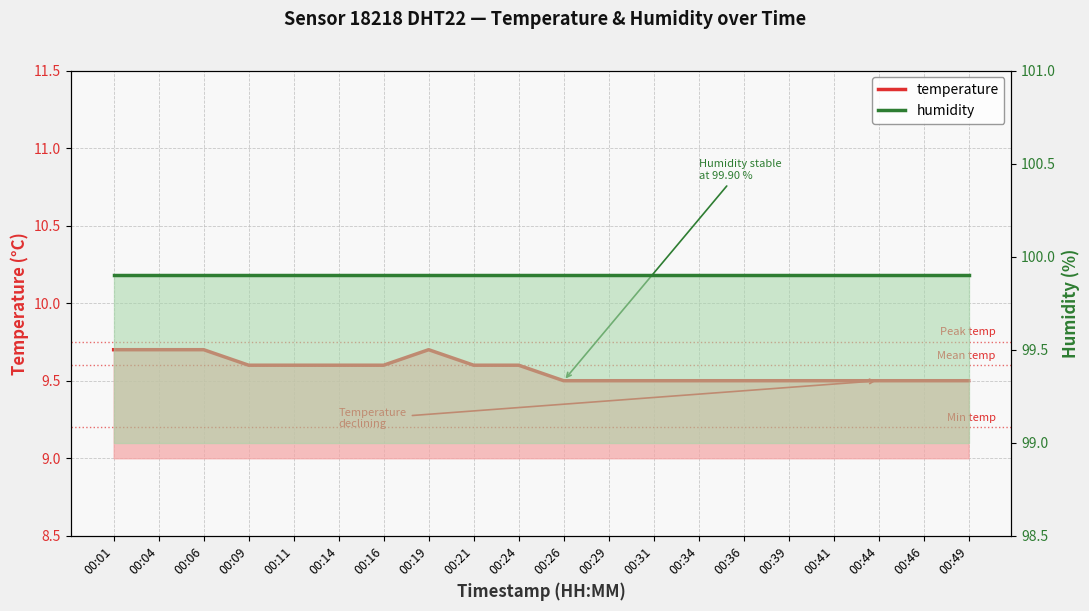

True or false: temperature and humidity intersect in this chart.

False